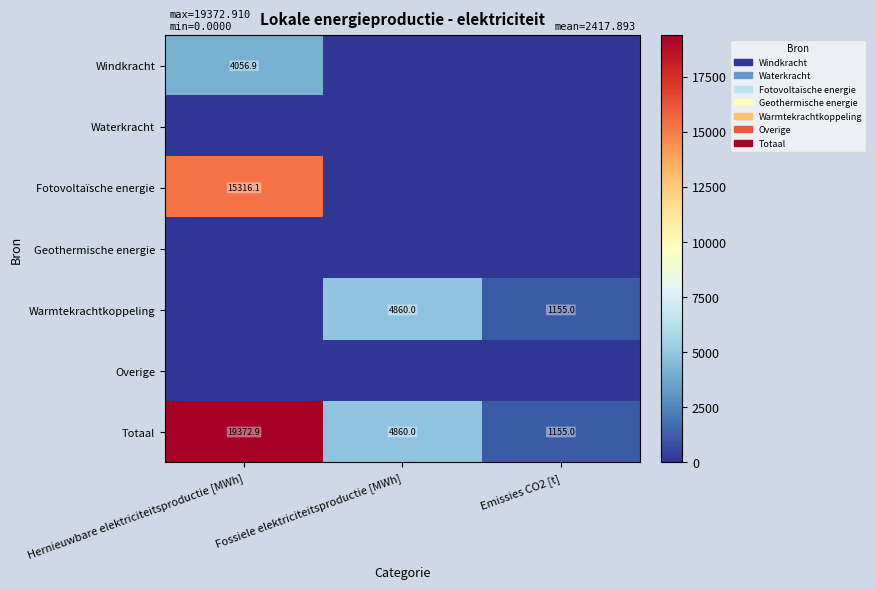

True or false: Warmtekrachtkoppeling has a value of 4860.0 at Fossiele elektriciteitsproductie [MWh].

True